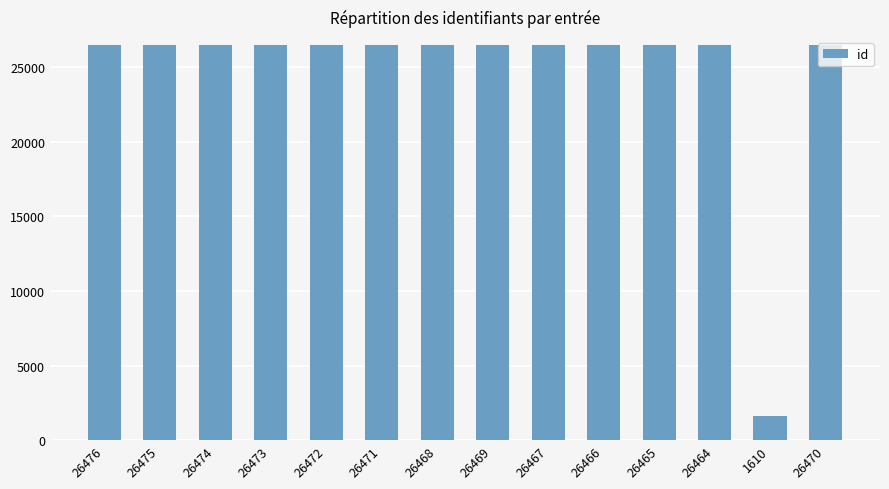

True or false: the data shows 34881 at 26464.

False